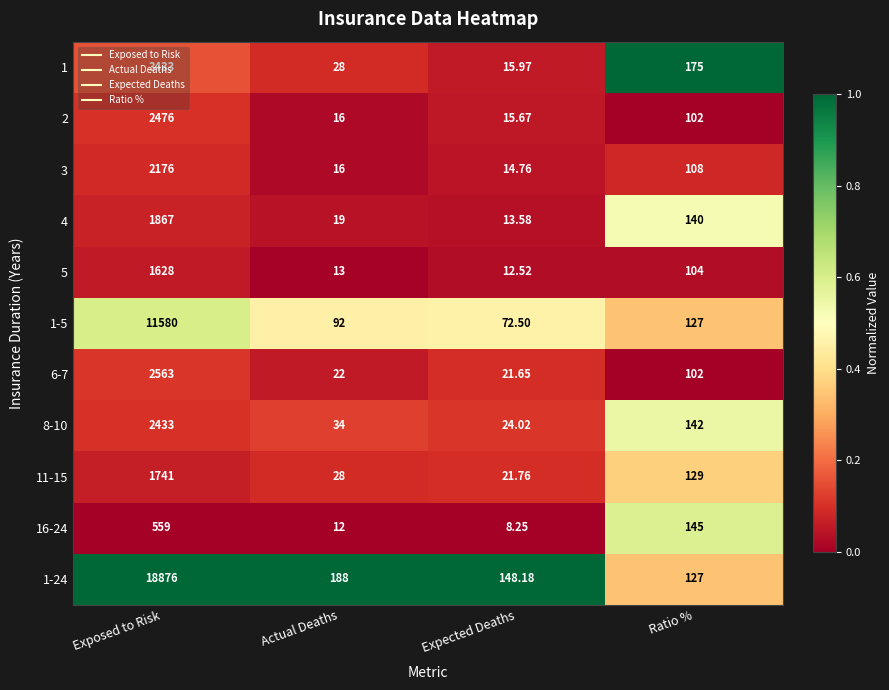

At which category is the sum across all series the highest?

Exposed to Risk